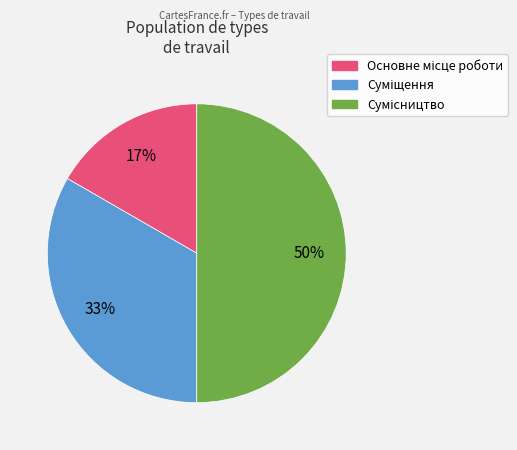

To the nearest percent, what is the difference between the largest and smallest slice percentages?

33%